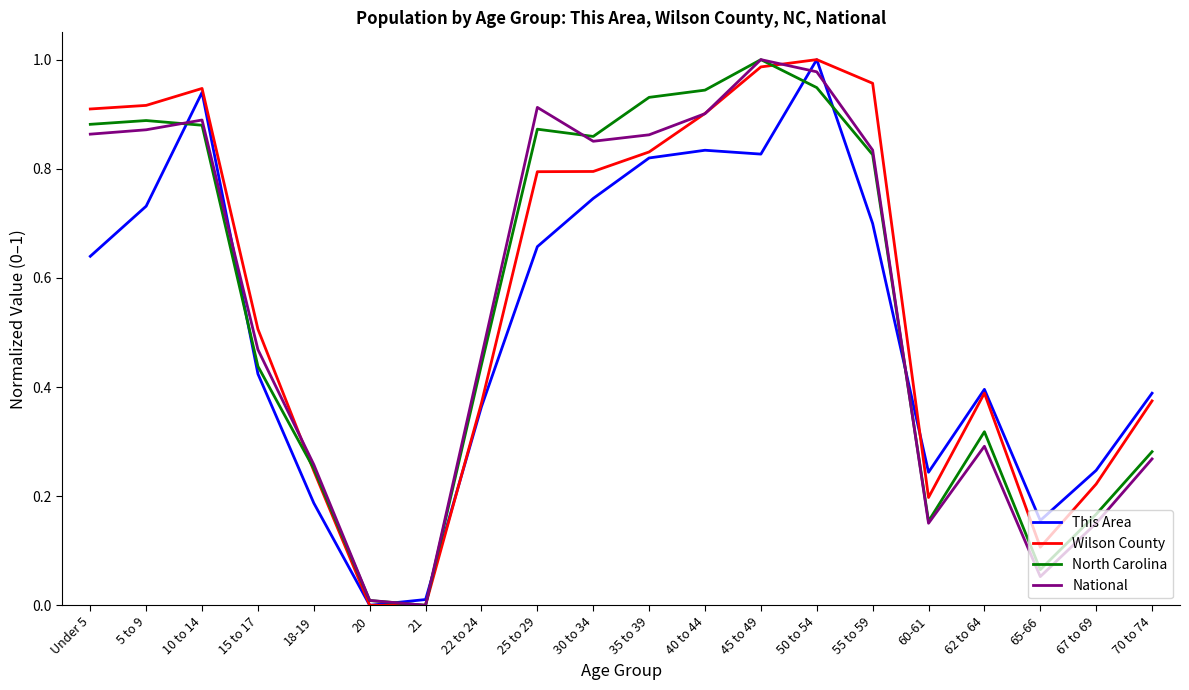

Between 30 to 34 and 70 to 74, which series saw the biggest shift?

National